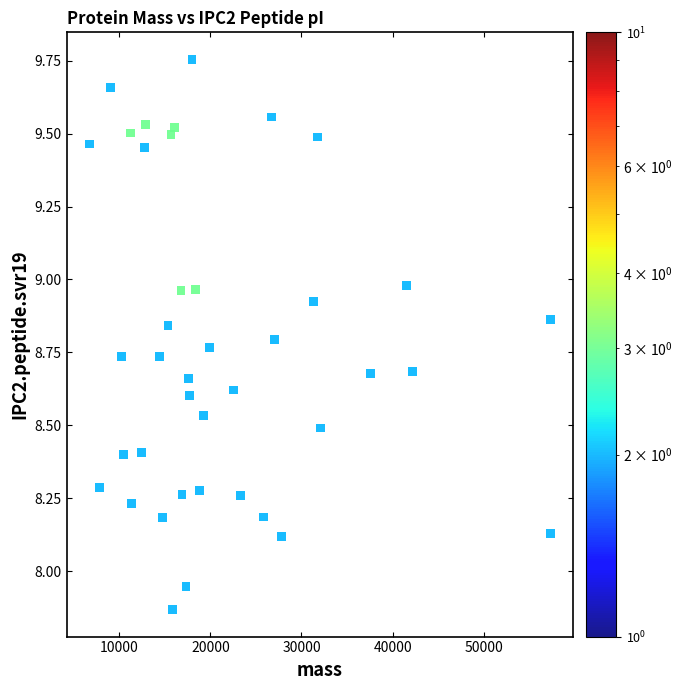

What is the range of X values (max minus min)?

50561.9